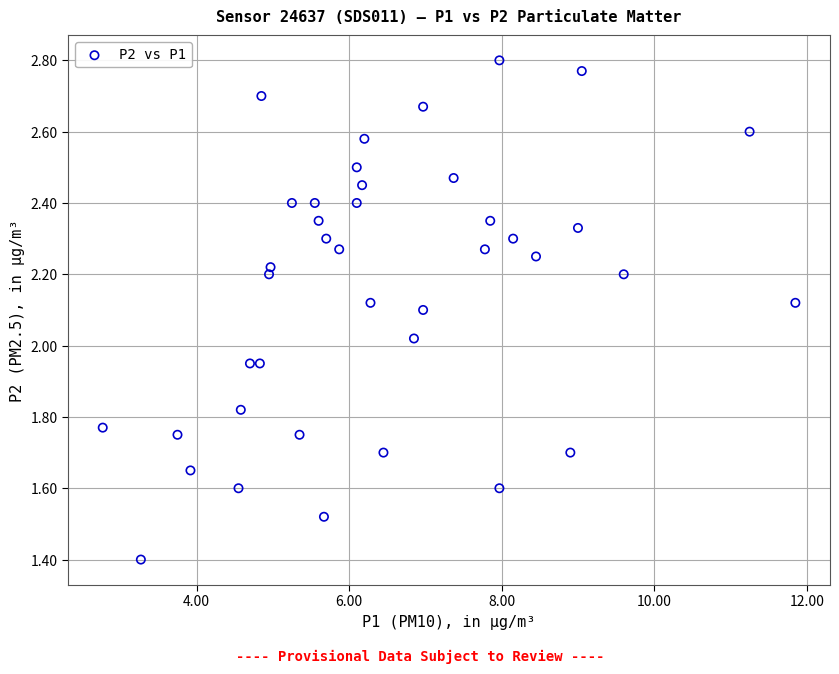

What is the range of X values (max minus min)?

9.1